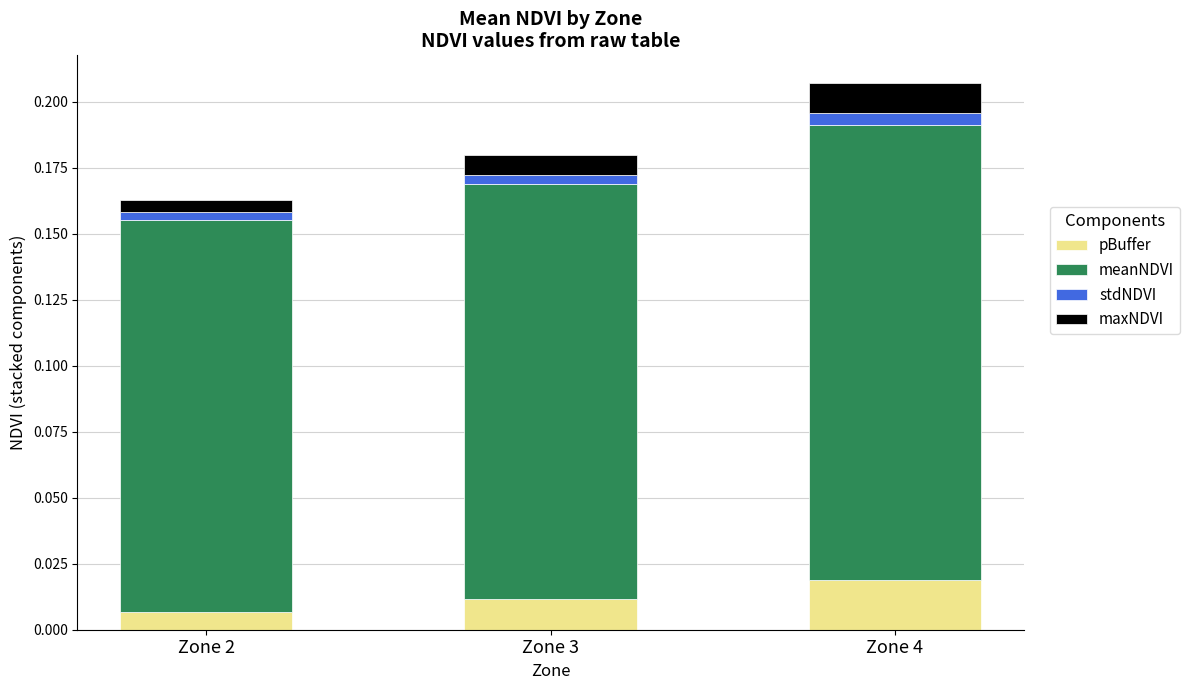

List the labels in order of pBuffer value, smallest first.

Zone 2, Zone 3, Zone 4